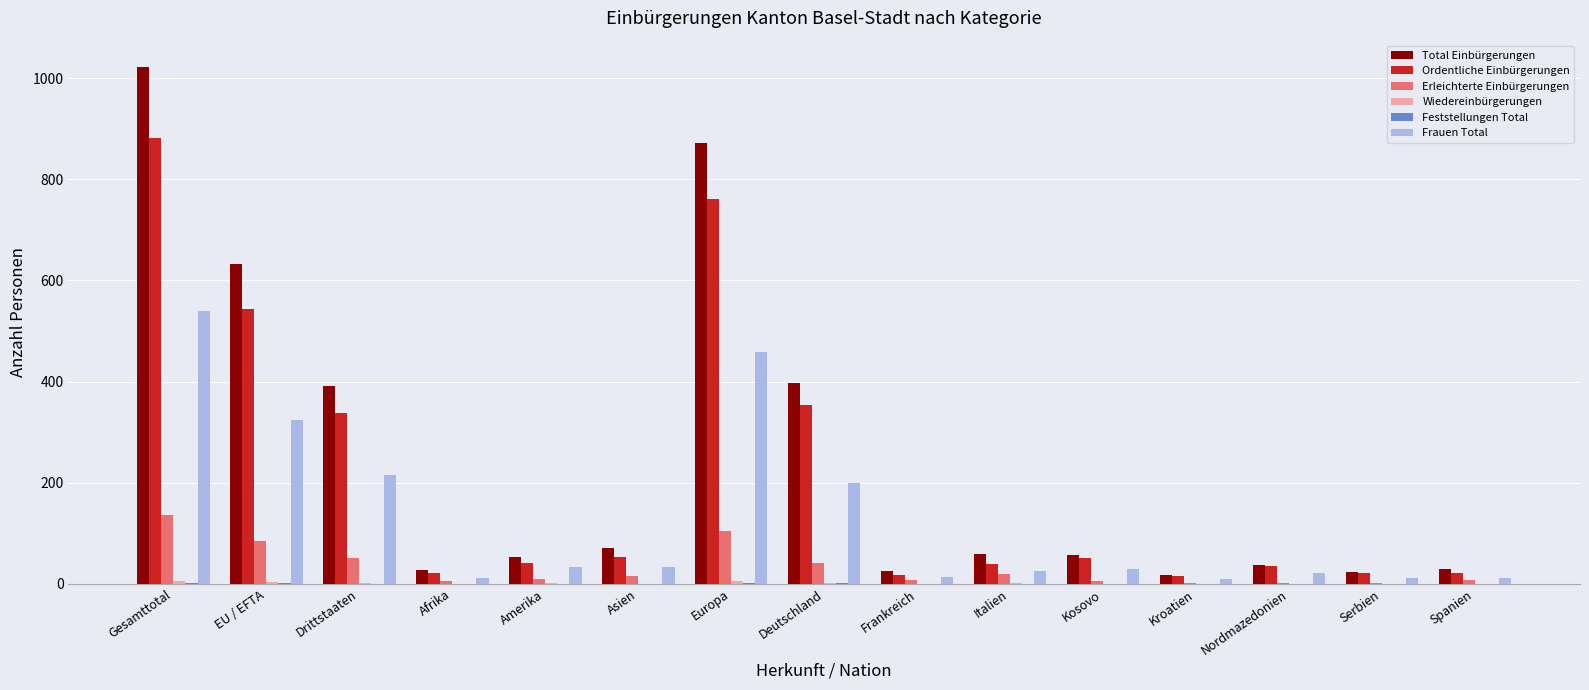

What is the sum of all Frauen Total values?

1939